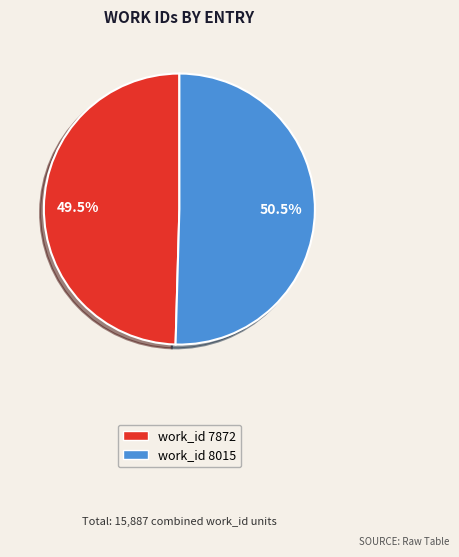

Is it true that work_id 8015 is 44% of the pie?

False